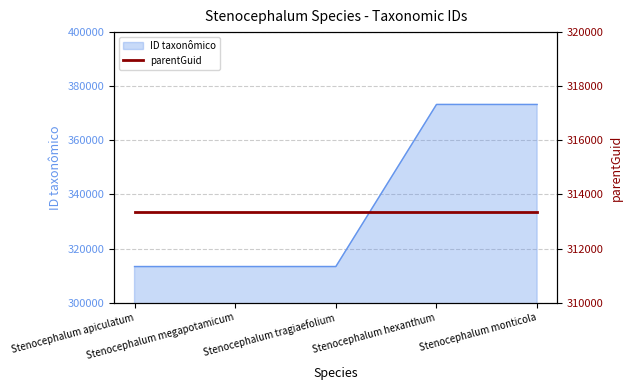

What is the minimum value for ID taxonômico?

313346